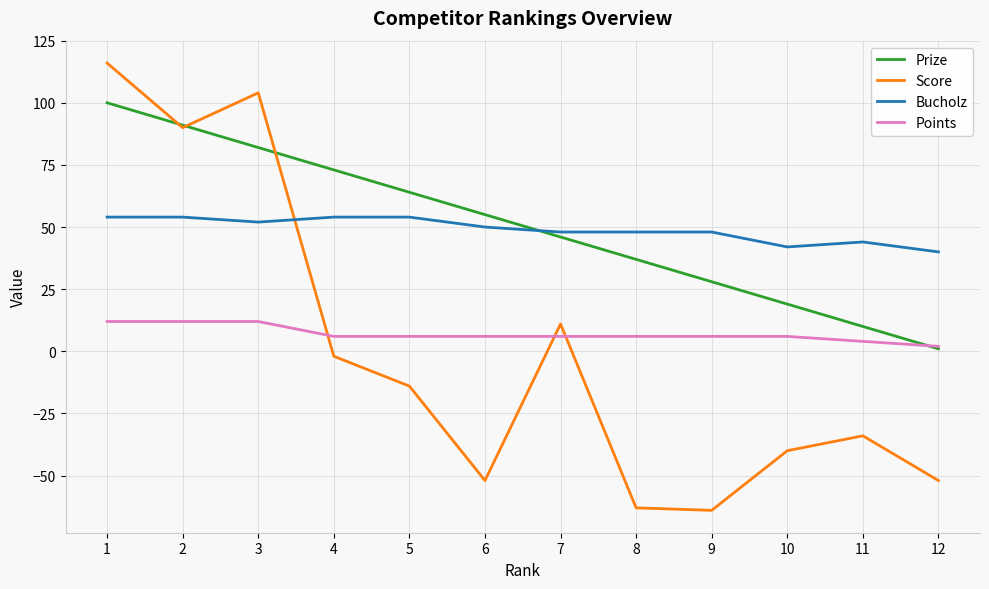

Which series has the largest range (max minus min)?

Score